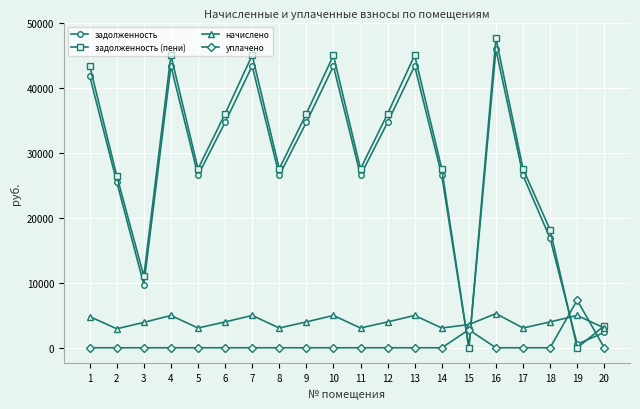

How many data points does each series have?

20